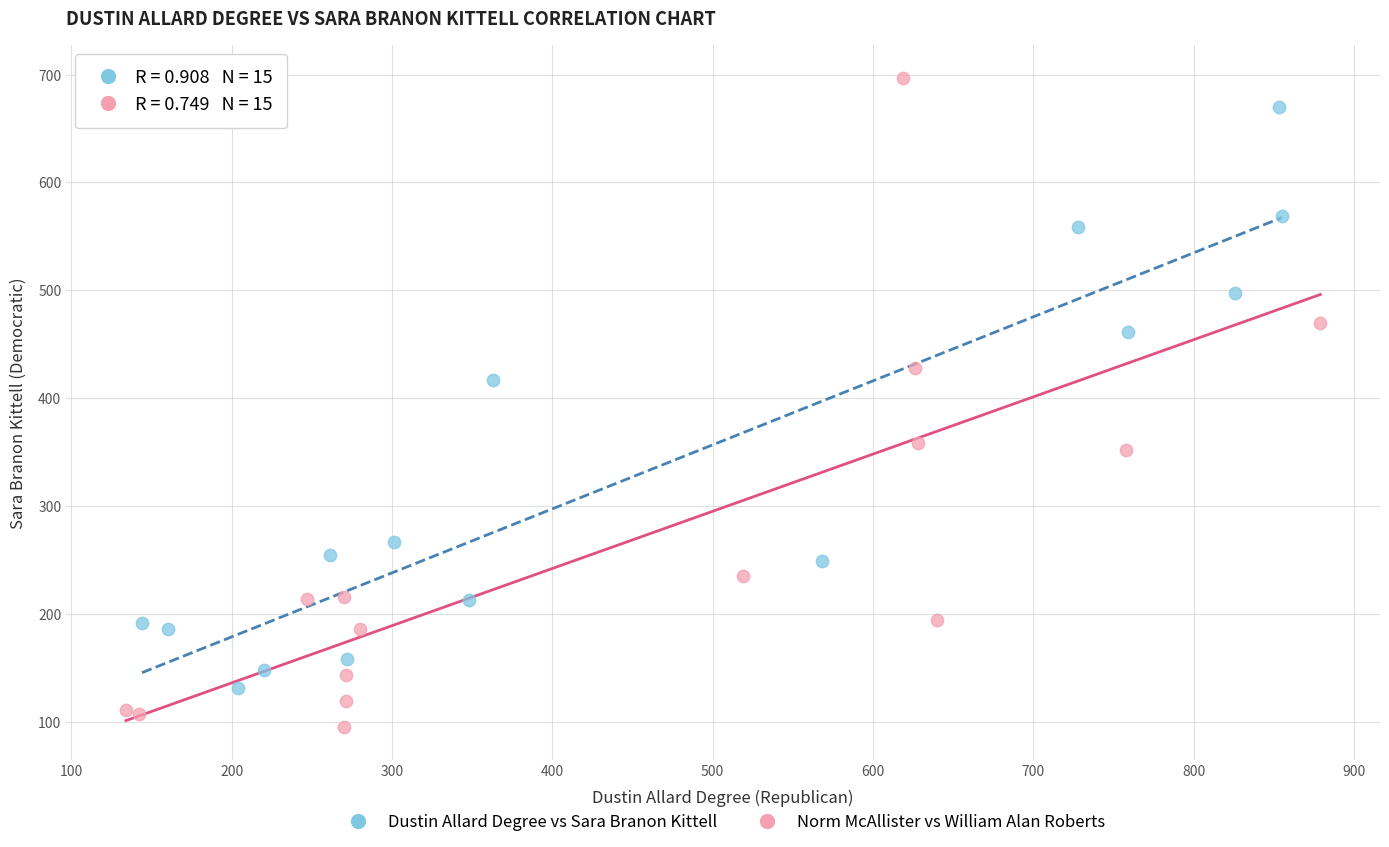

Which series has the largest Y range (max minus min)?

Norm McAllister vs William Alan Roberts